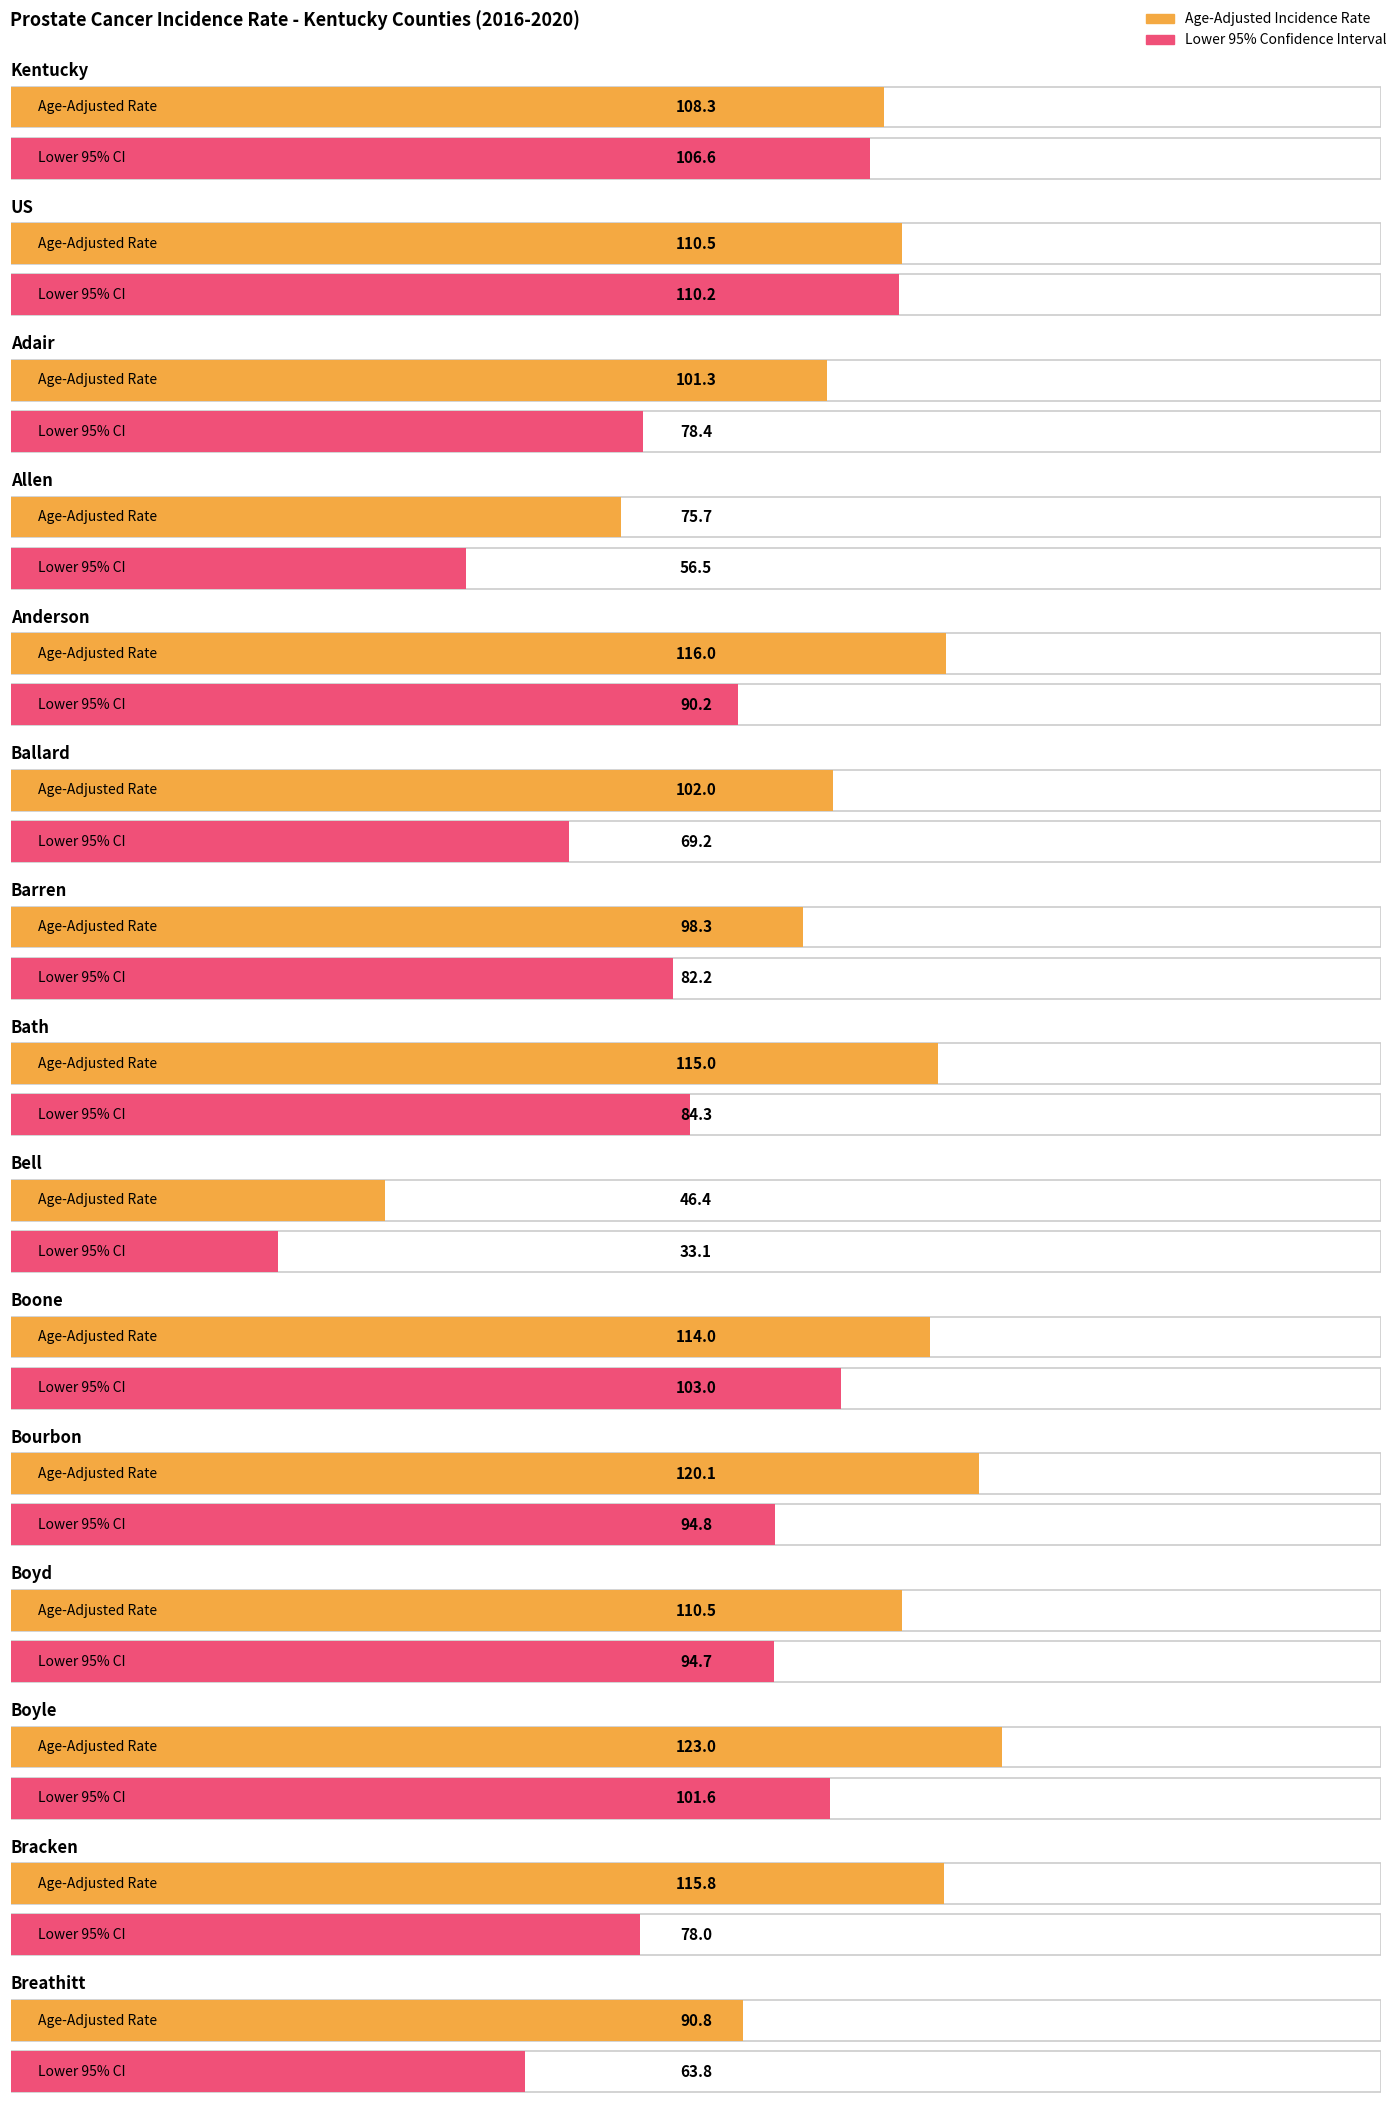

At which category is the sum across all series the highest?

Boyle